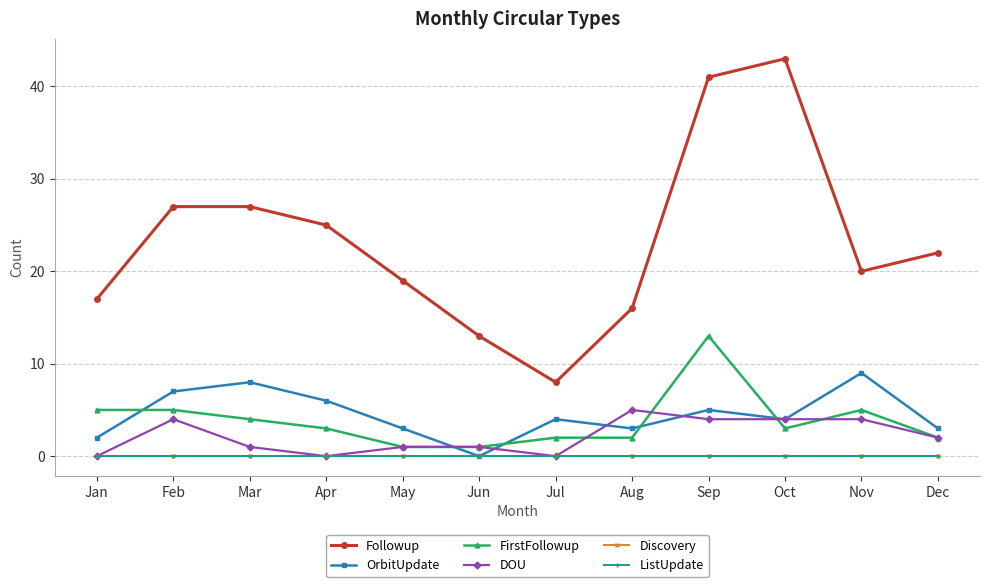

Is this an area chart (filled region under the line)?

No